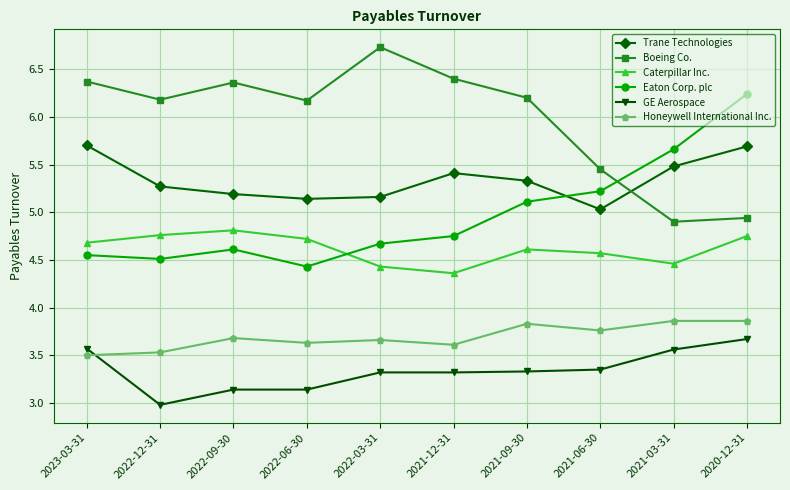

True or false: Boeing Co. and Honeywell International Inc. intersect in this chart.

False